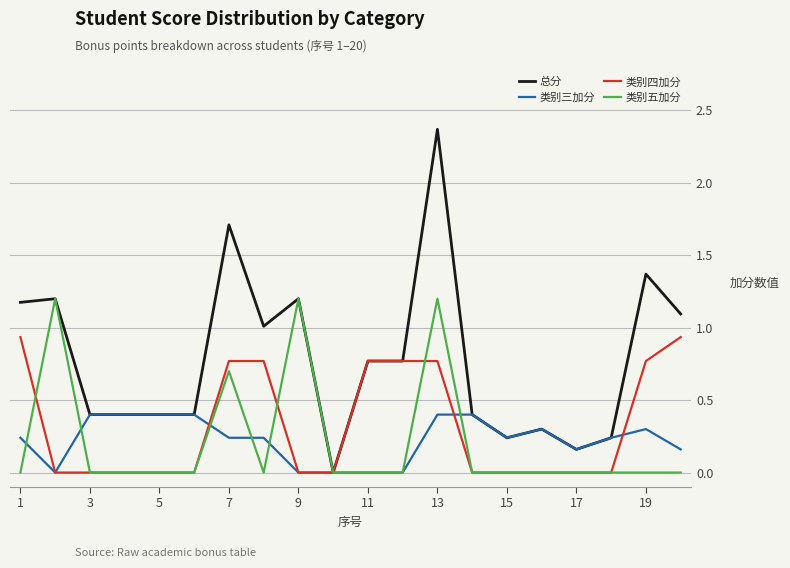

Rank the series by their maximum value, from highest to lowest.

总分, 类别五加分, 类别四加分, 类别三加分